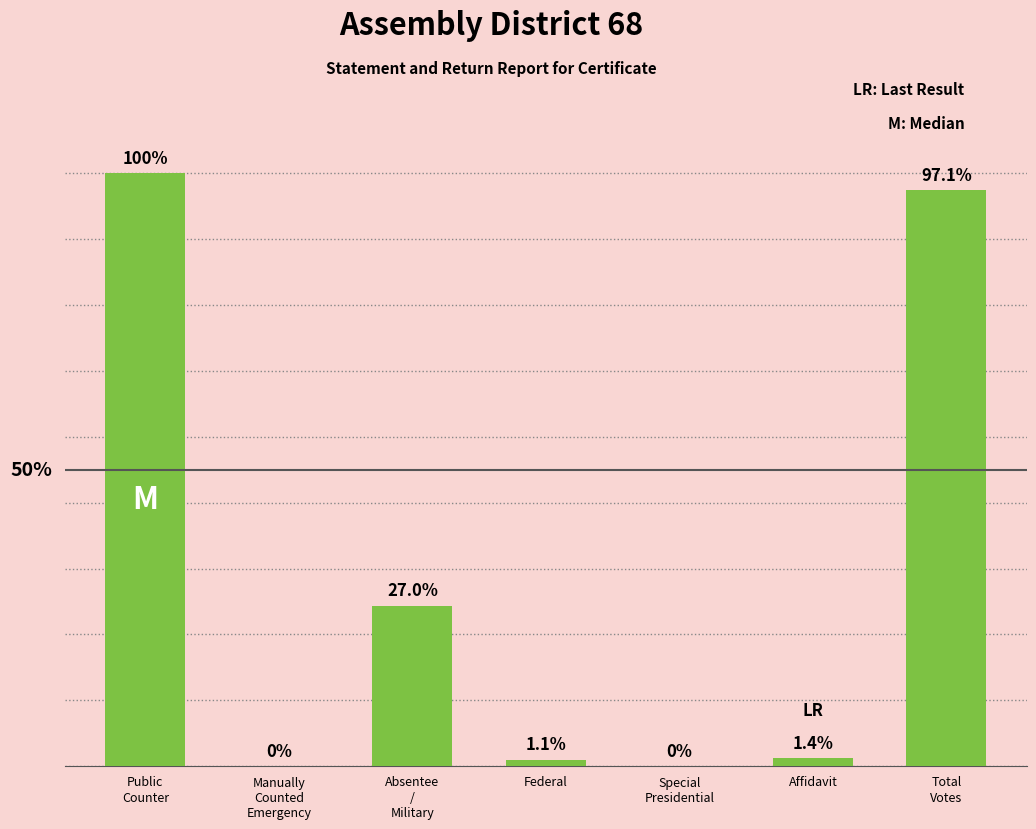

What is the difference between the maximum and minimum values?

18695